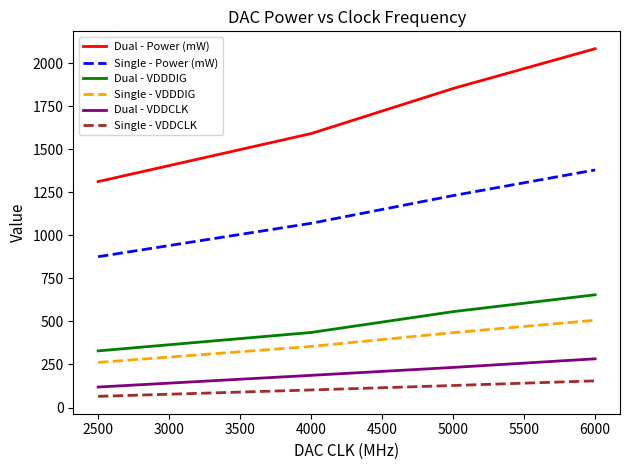

What is the spread (max minus min) of values at 2500?

1247.4